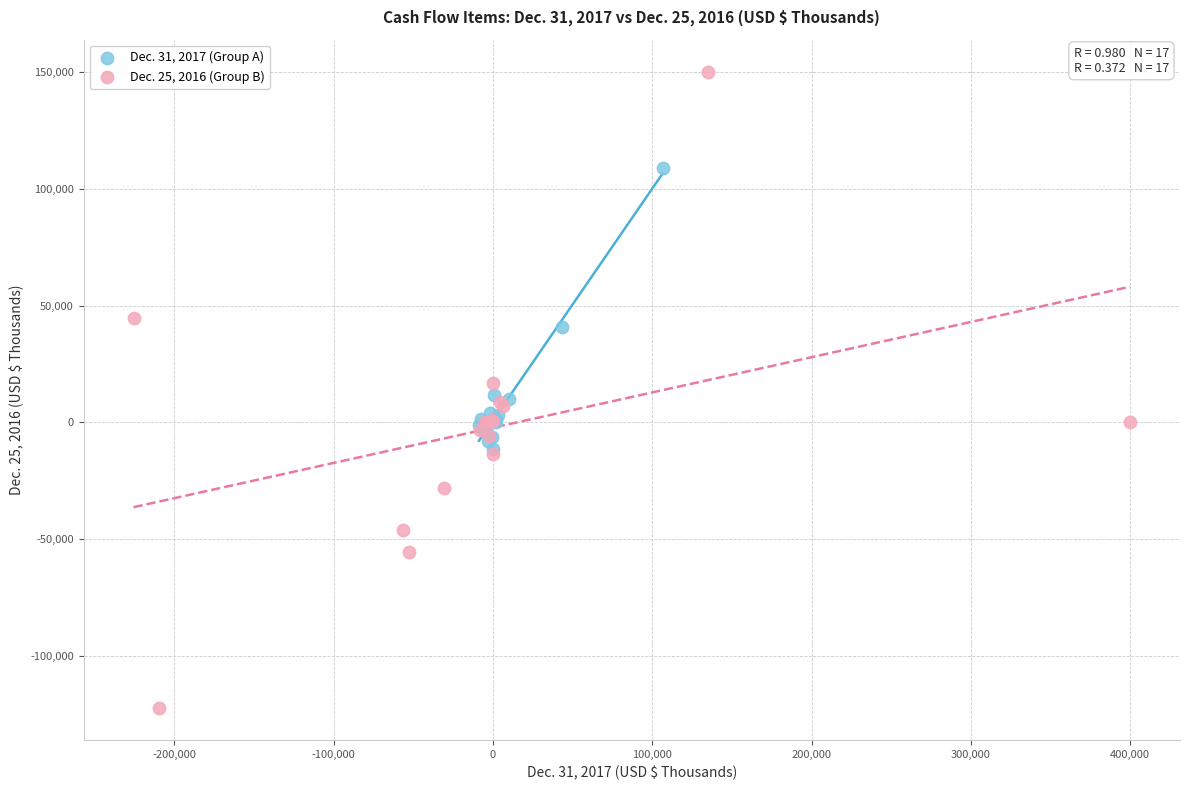

Which series reaches the minimum Y coordinate?

Dec. 25, 2016 (Group B)